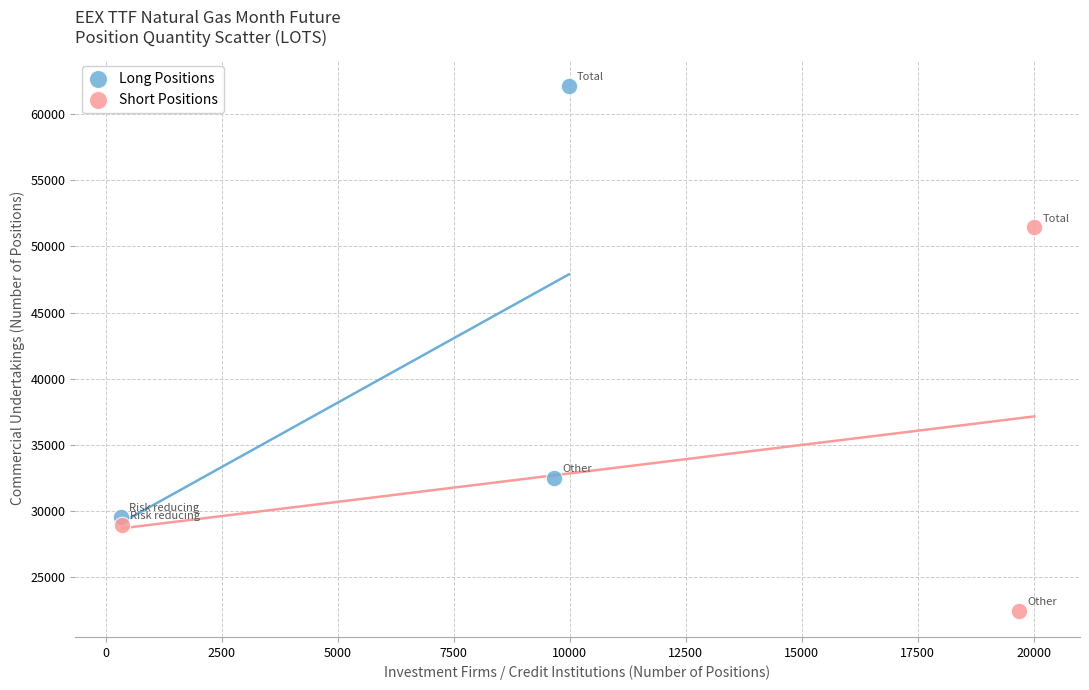

What are all the series names shown in the legend?

Long Positions, Short Positions